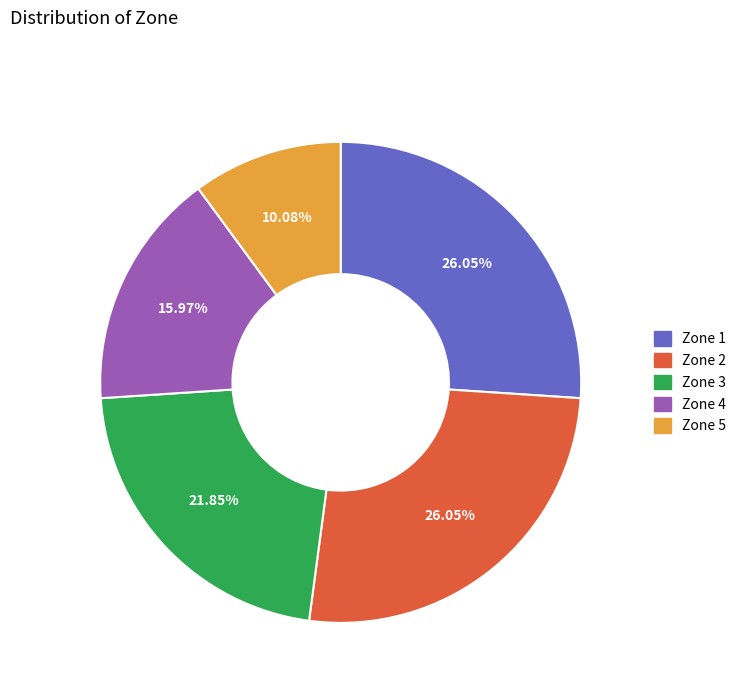

What is the ratio of the value at Zone 5 to the value at Zone 4?

0.6